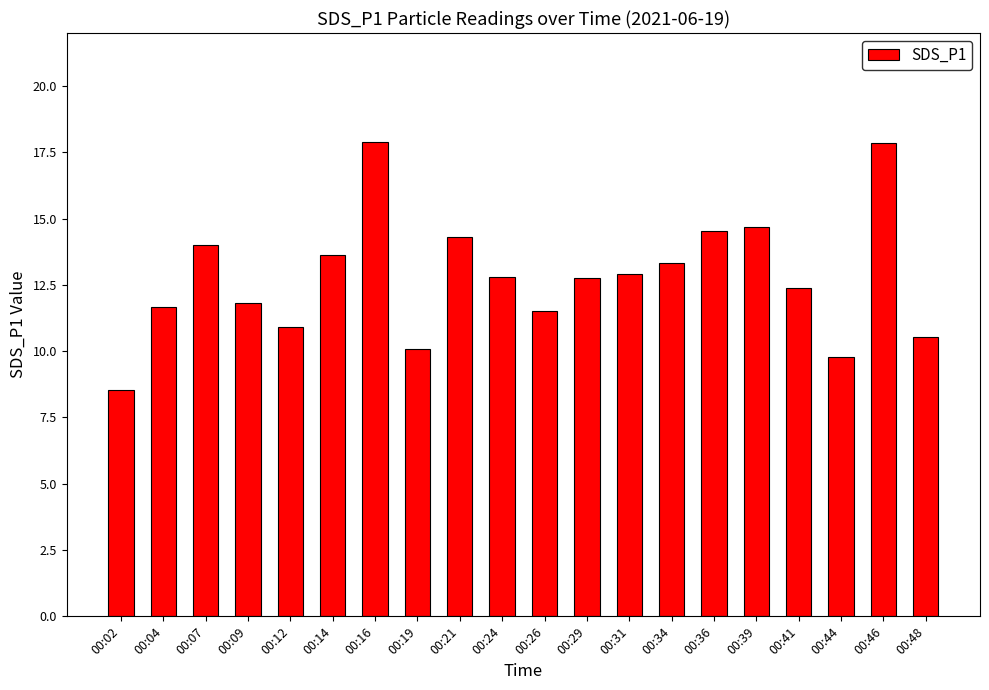

What is the minimum value shown in the chart?

8.5